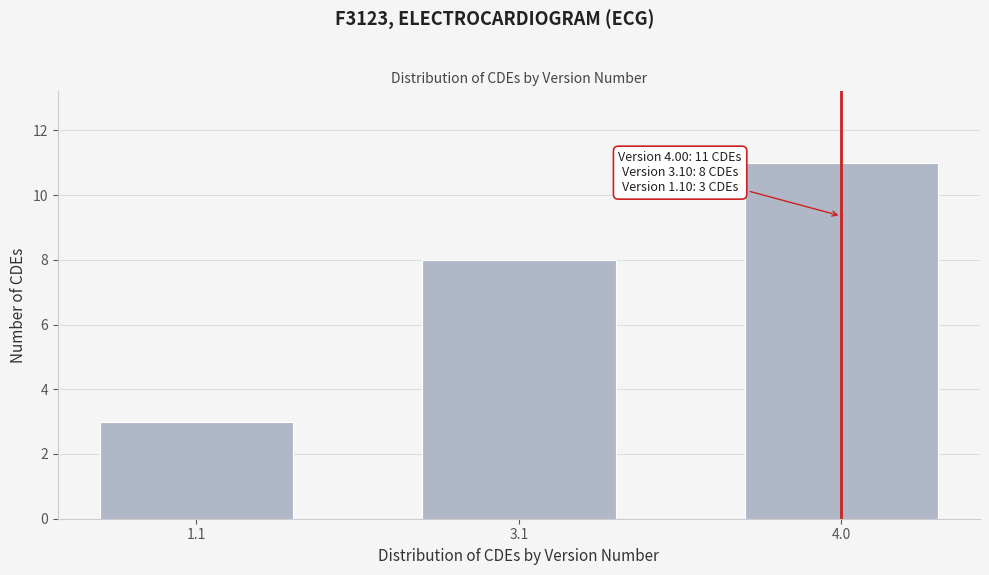

Reading right to left, list all the values displayed in this chart.

4.0=11	3.1=8	1.1=3